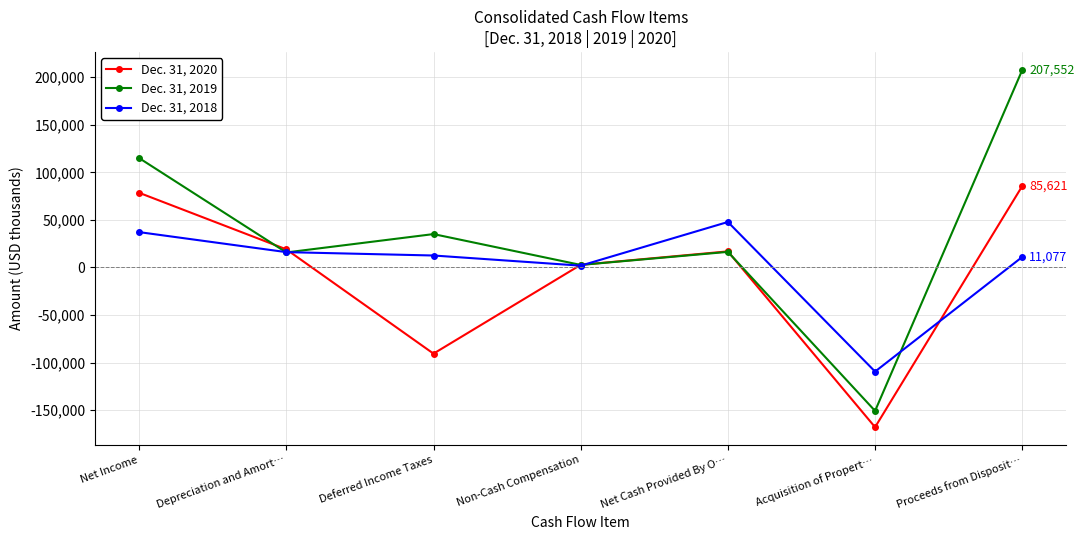

How many data points does each series have?

7